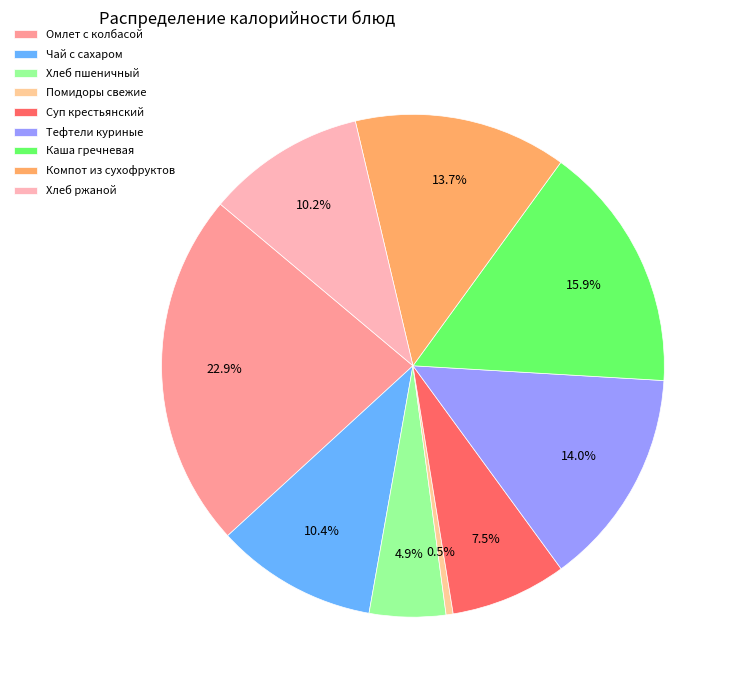

Which slice is the smallest?

Помидоры свежие